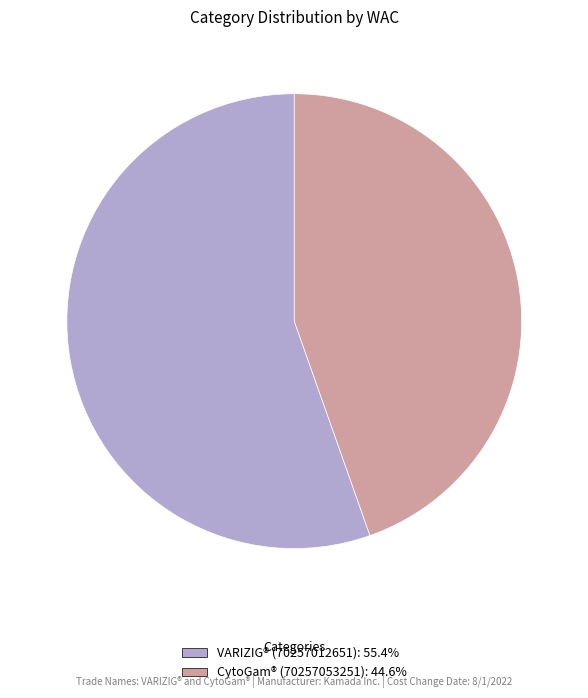

Combined, do VARIZIG® (70257012651): 55.4% and CytoGam® (70257053251): 44.6% account for over 50%?

Yes